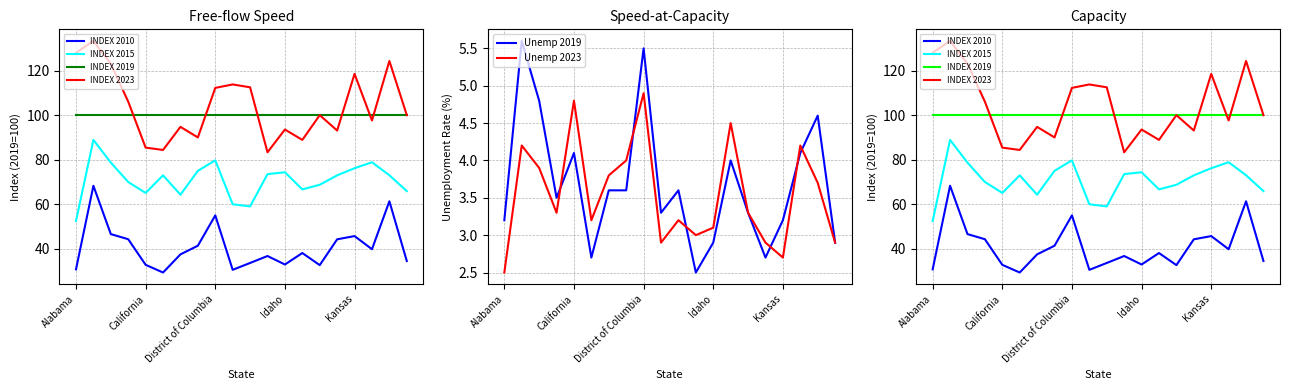

Which series has the largest range (max minus min)?

INDEX 2023